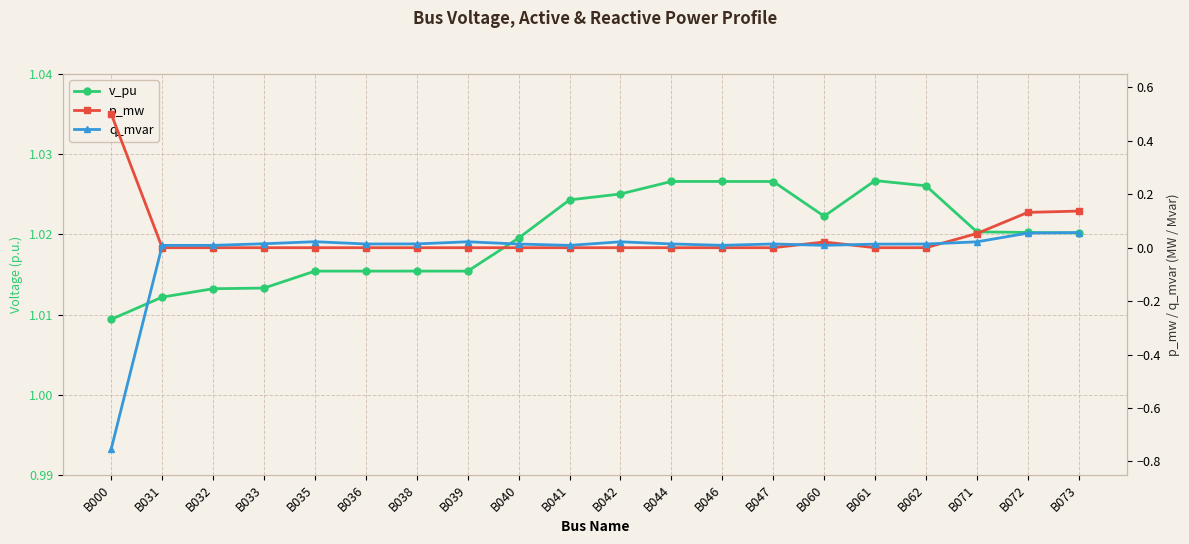

Which series has the widest spread of values?

q_mvar